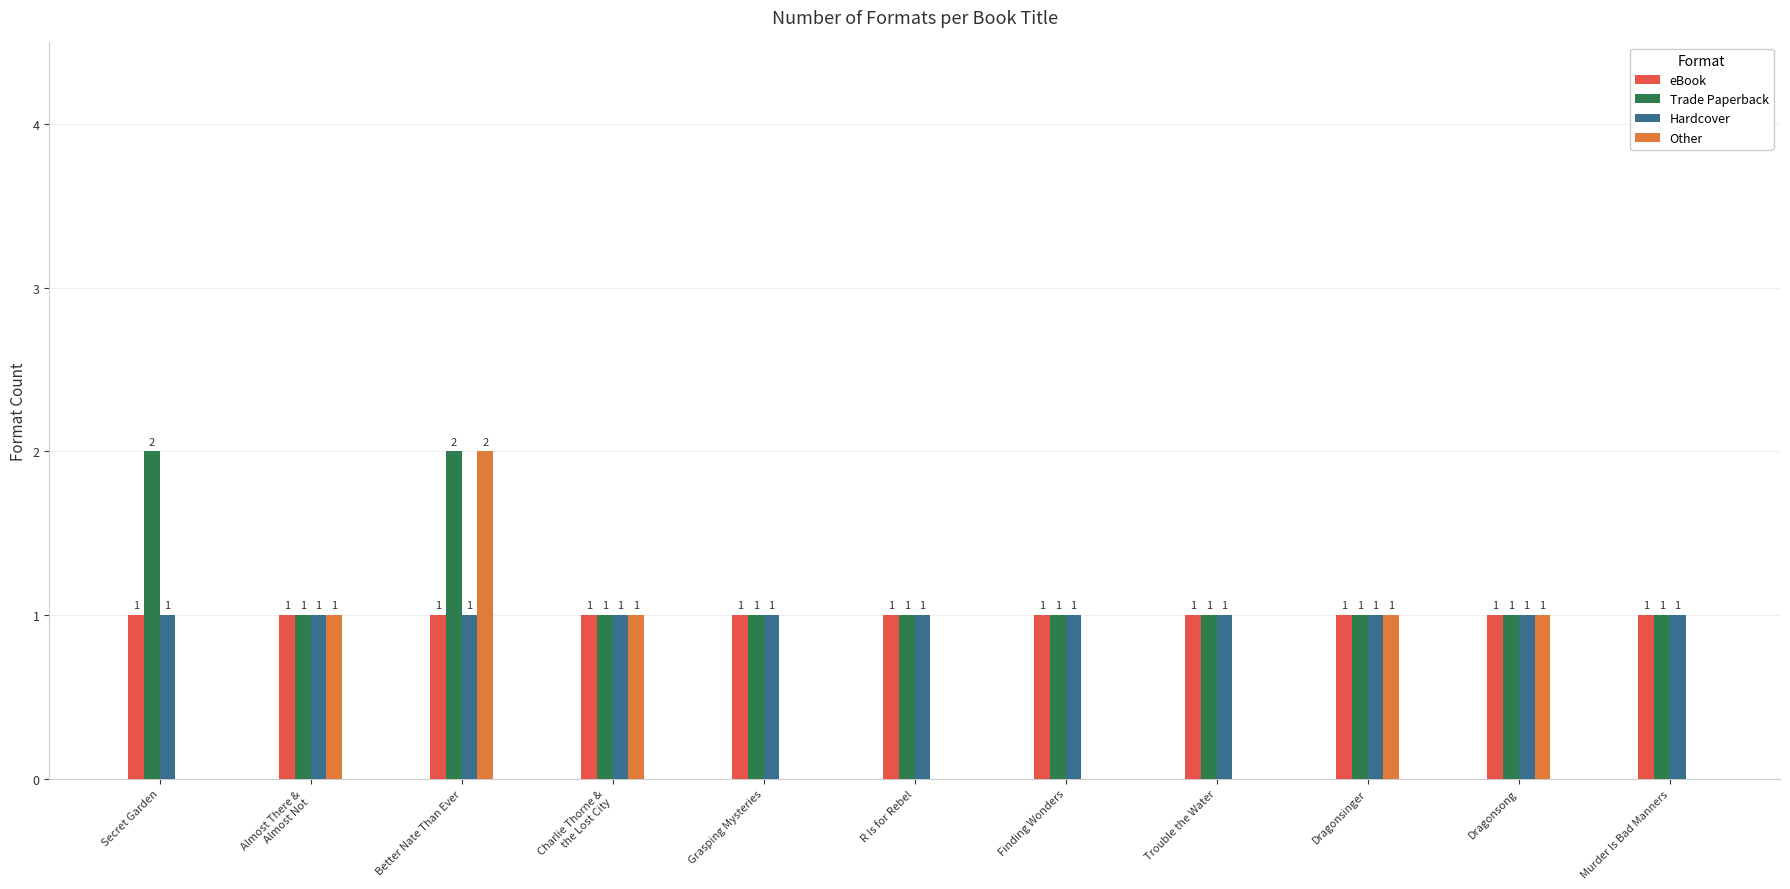

True or false: eBook has a value of 1 at Grasping Mysteries.

True